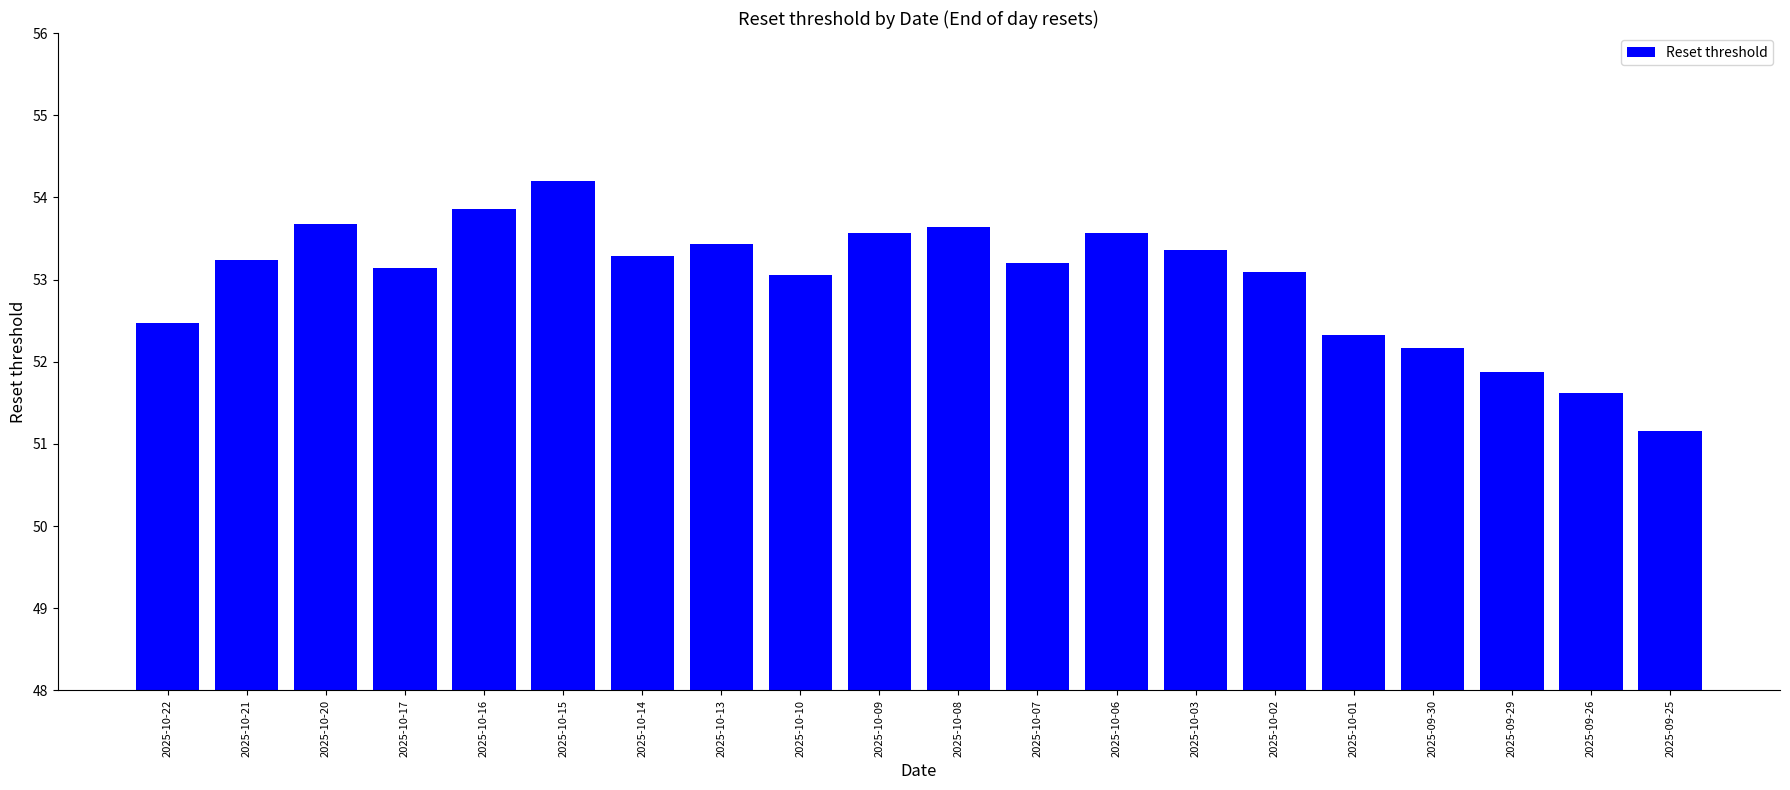

What is the label of the 3rd bar from the left?

2025-10-20